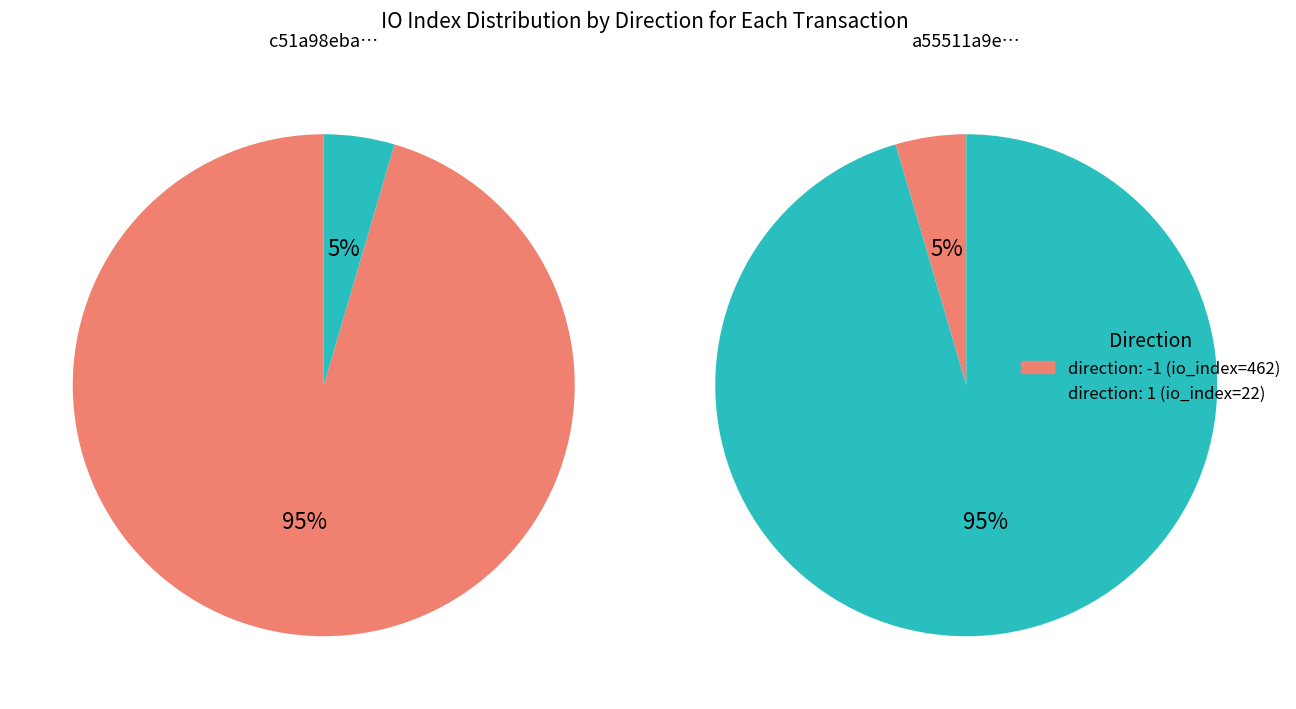

To the nearest percent, what percentage of the pie is direction: -1?

5%